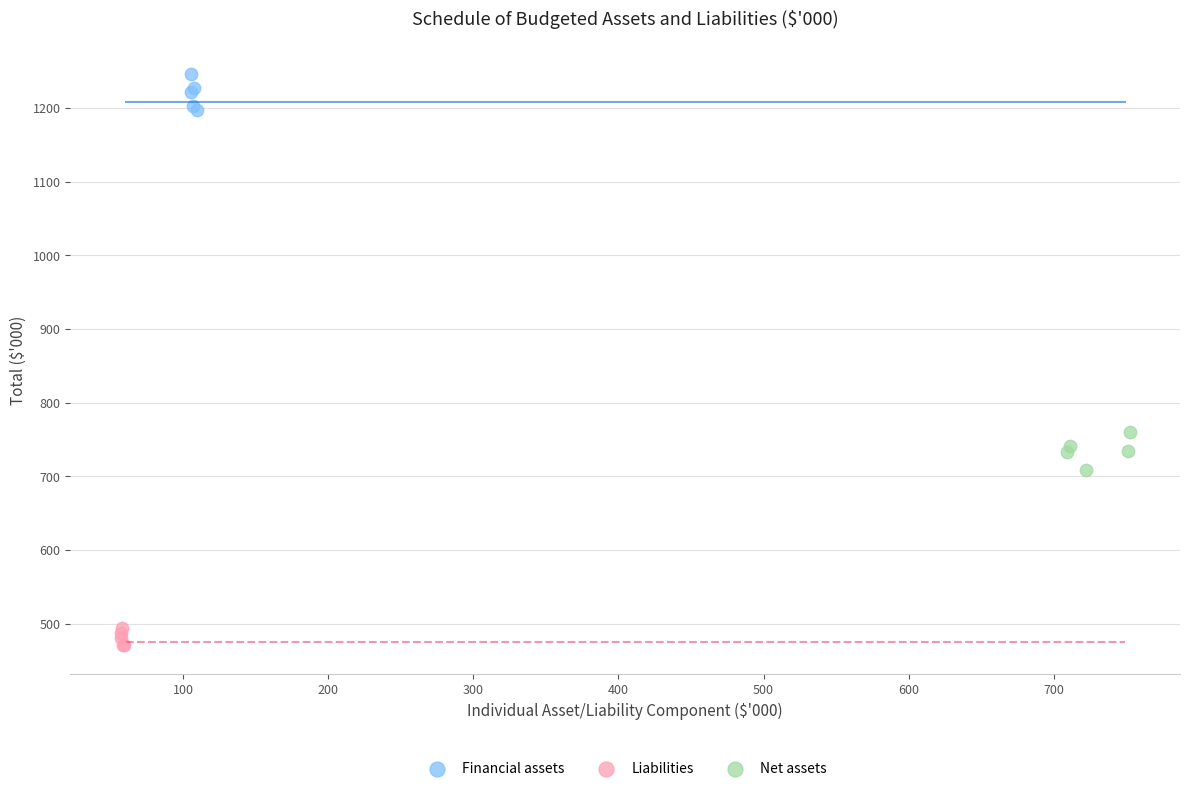

Which series reaches the maximum Y coordinate?

Financial assets